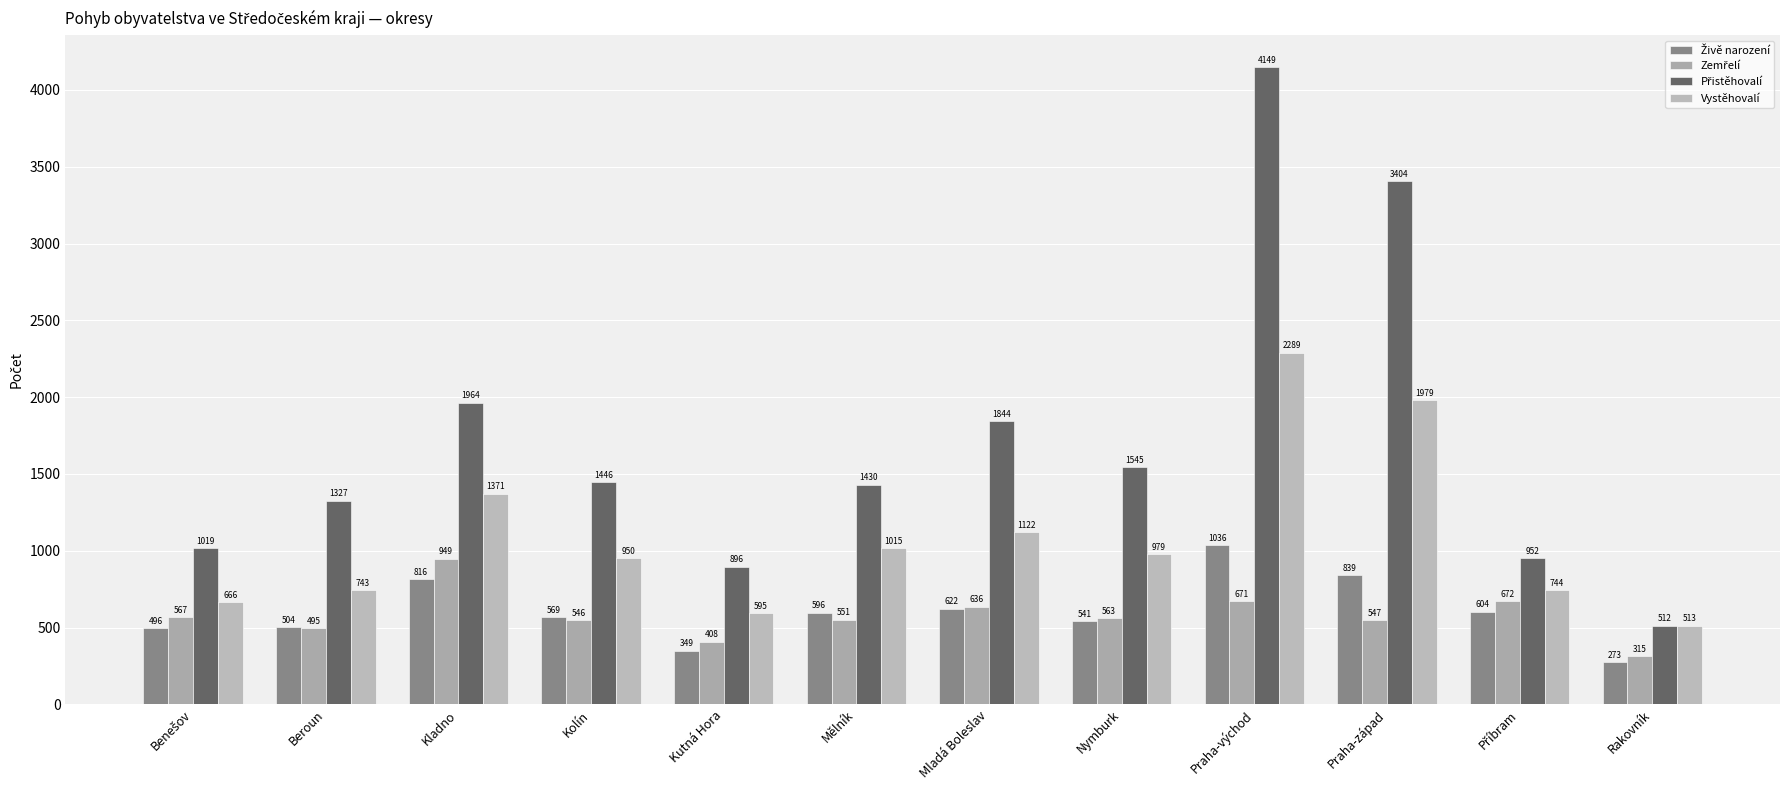

What is the total value across all series at Mělník?

3592